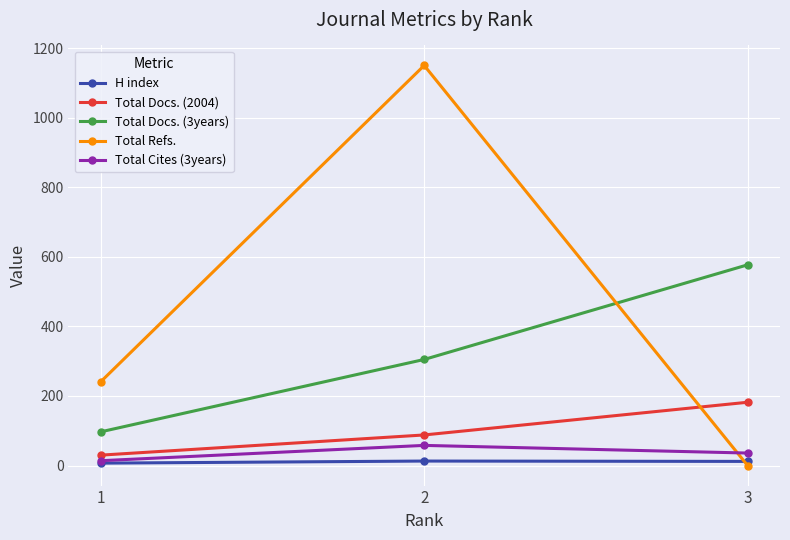

What is the sum of all Total Docs. (3years) values?

979